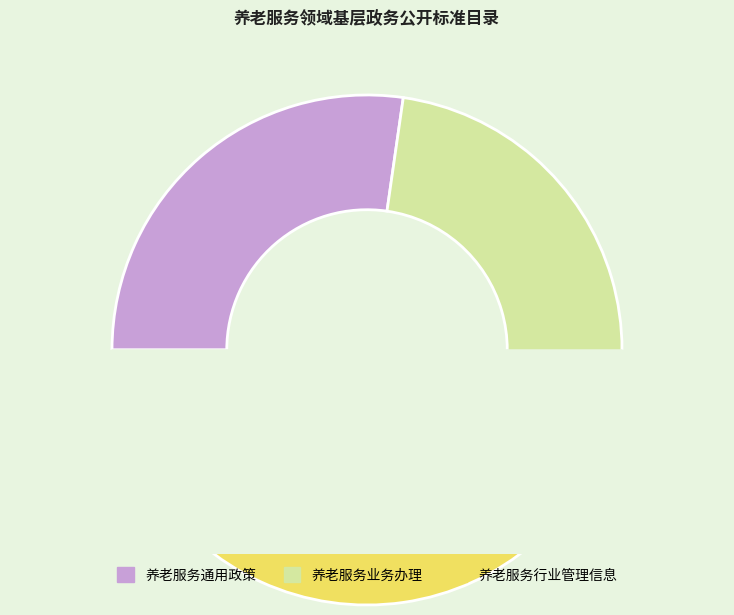

Which slice is the smallest?

养老服务通用政策